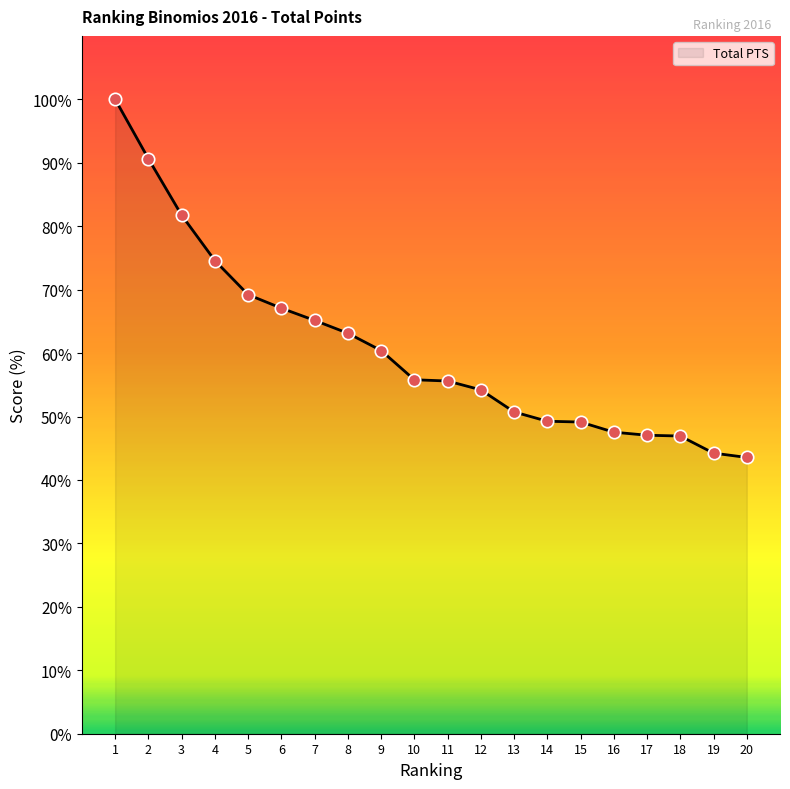

What is the ratio of the value at 11 to the value at 6?

0.8